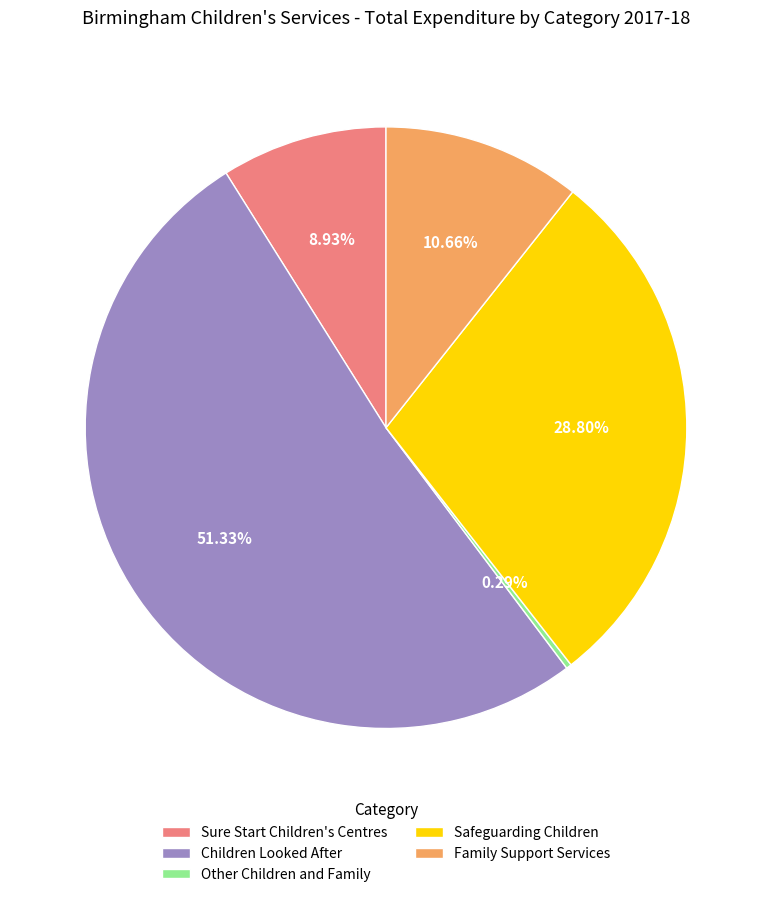

Which category has the smallest portion of the pie?

Other Children and Family